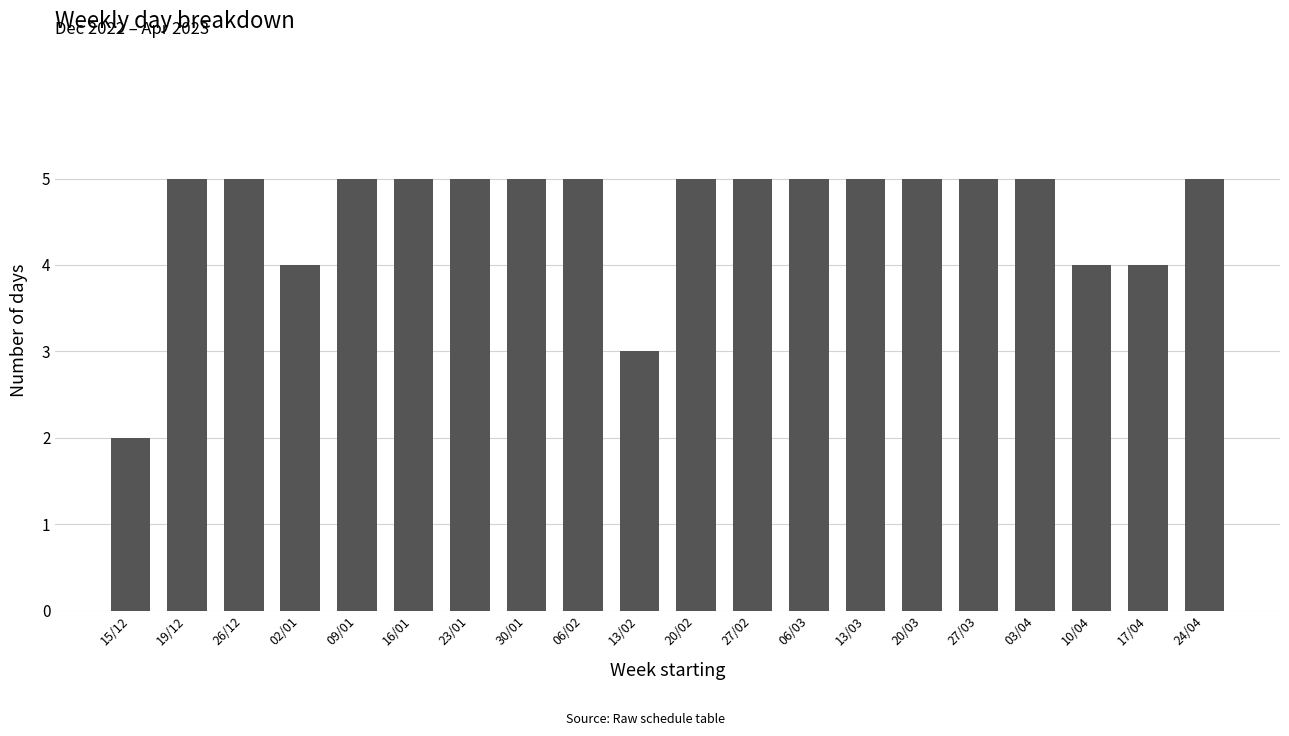

The chart shows a value of 3 at 24/04. True or false?

False